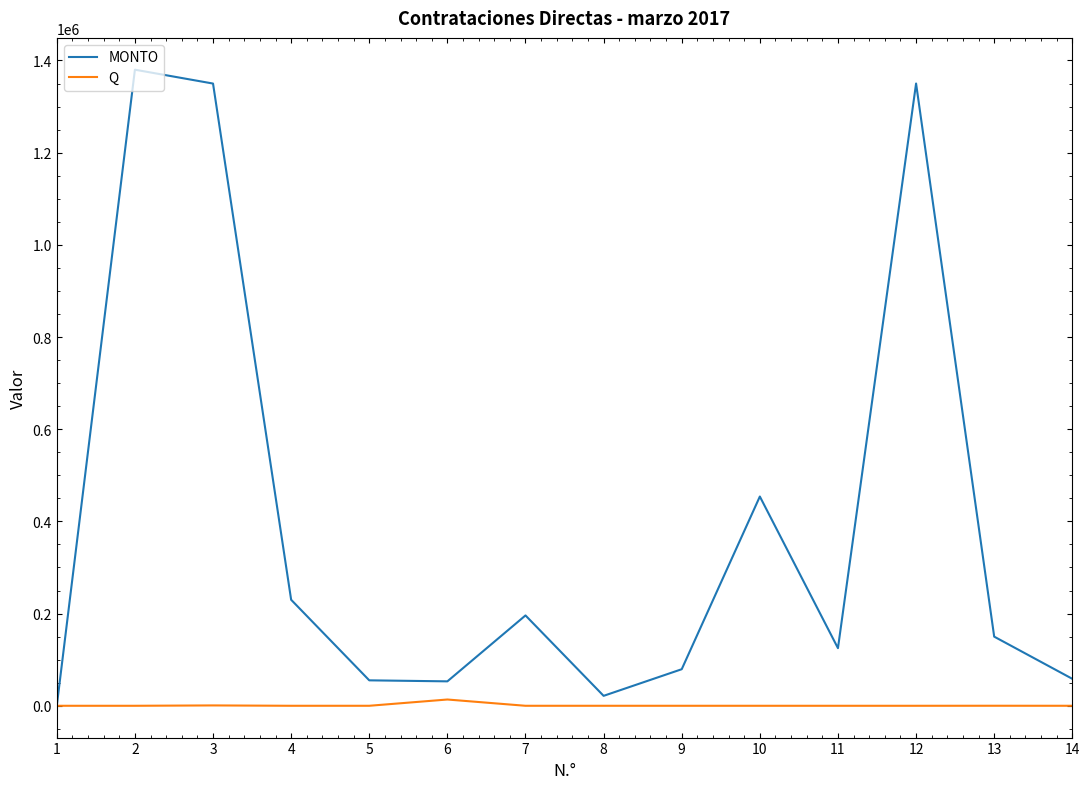

The value of Q at 4 is 1.0. True or false?

True